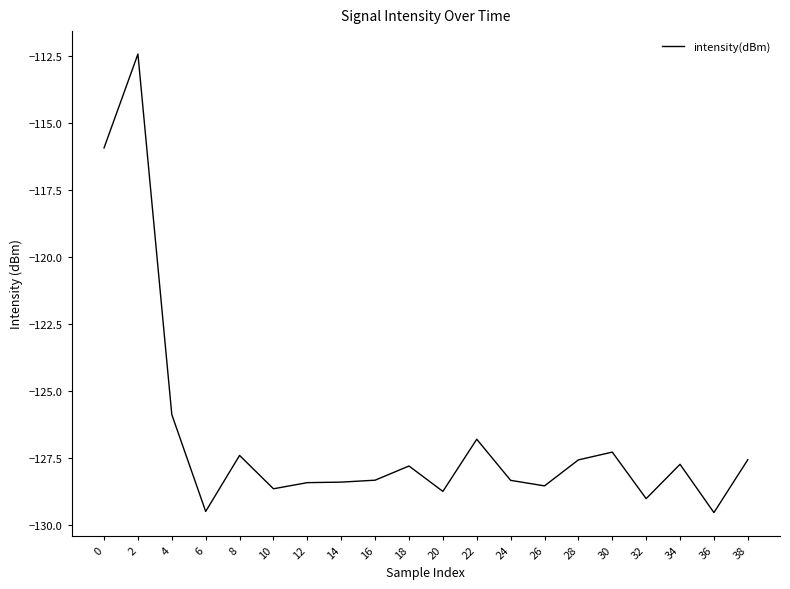

Which has a higher value, 20 or 28?

28